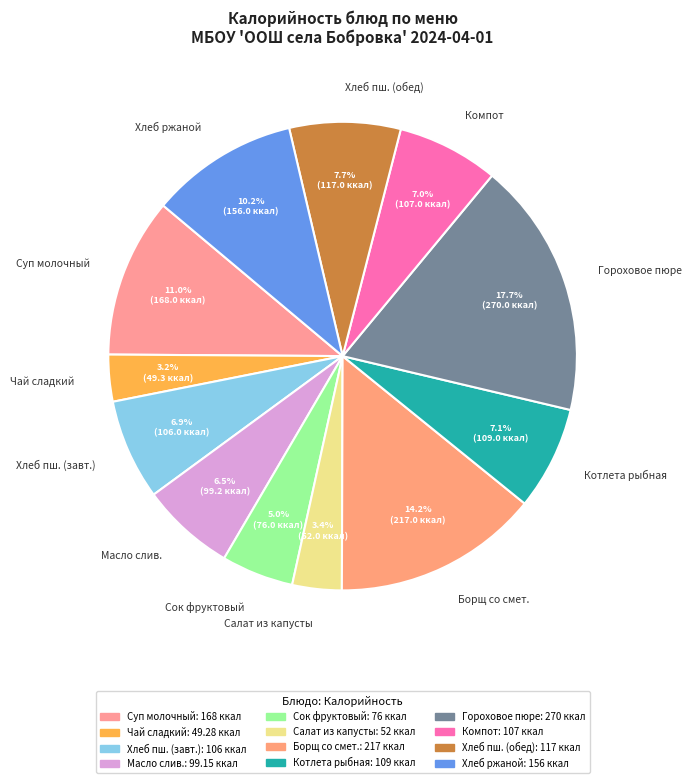

Does Хлеб ржаной account for over 50% of the chart?

No